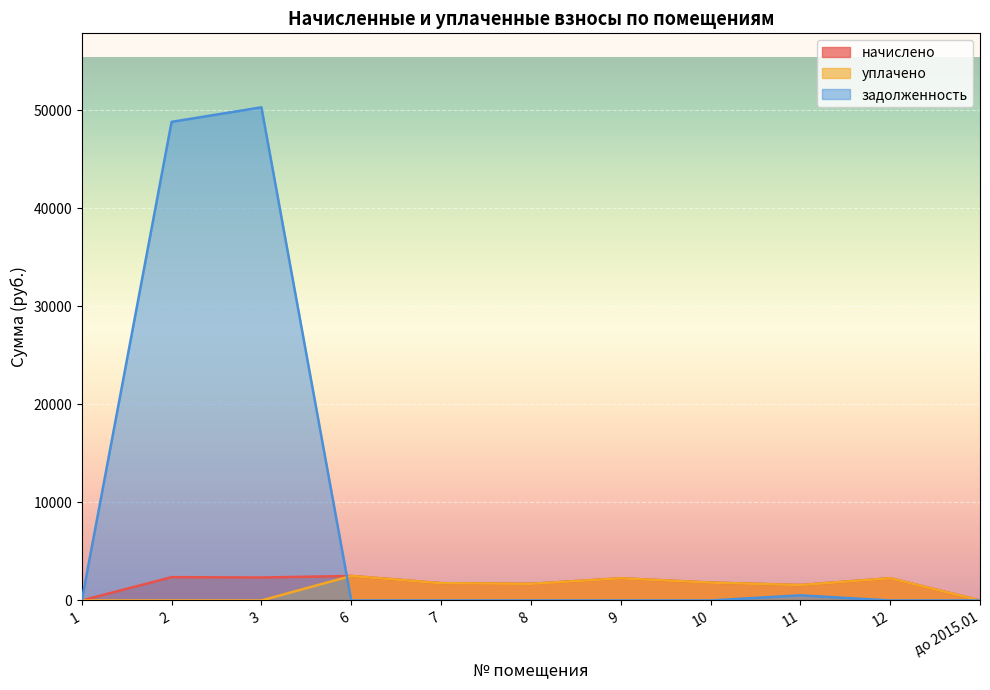

Reading left to right, transcribe all the data shown in this chart.

начислено: 1=0.0	2=2379.2	3=2342.6	6=2500.2	7=1763.3	8=1697.4	9=2261.9	10=1825.7	11=1572.7	12=2269.3	до 2015.01=0.0
уплачено: 1=0.0	2=0.0	3=0.0	6=2500.2	7=1763.3	8=1697.4	9=2261.9	10=1825.7	11=1572.7	12=2269.3	до 2015.01=0.0
задолженность: 1=0.0	2=48813.2	3=50297.0	6=0.0	7=0.0	8=0.0	9=0.0	10=0.0	11=524.2	12=0.0	до 2015.01=0.0